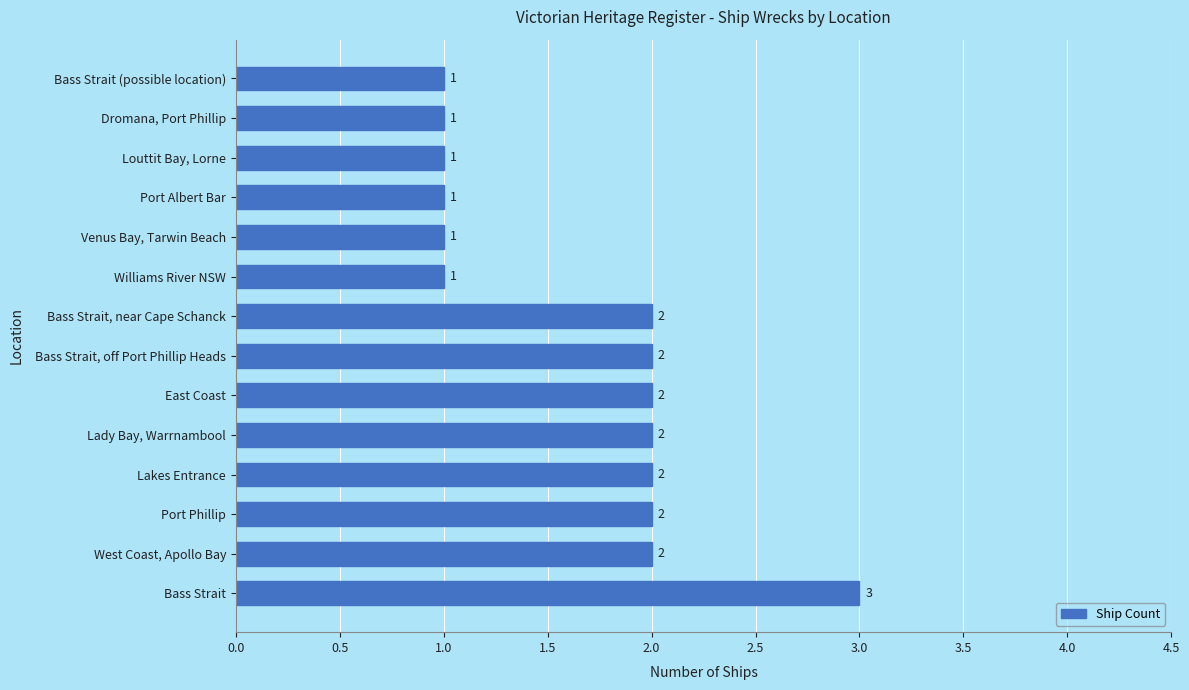

Reading bottom to top, extract all data points from this chart.

3	2	2	2	2	2	2	2	1	1	1	1	1	1